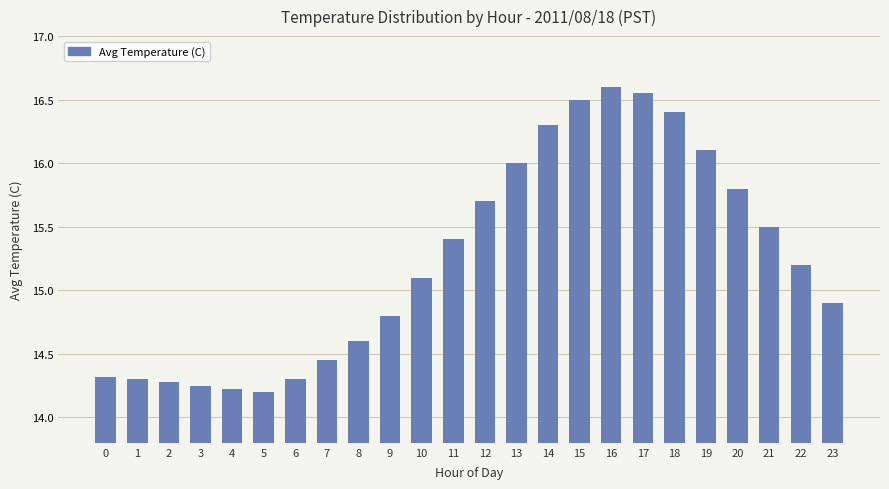

True or false: the data shows 15.2 at 22.

True